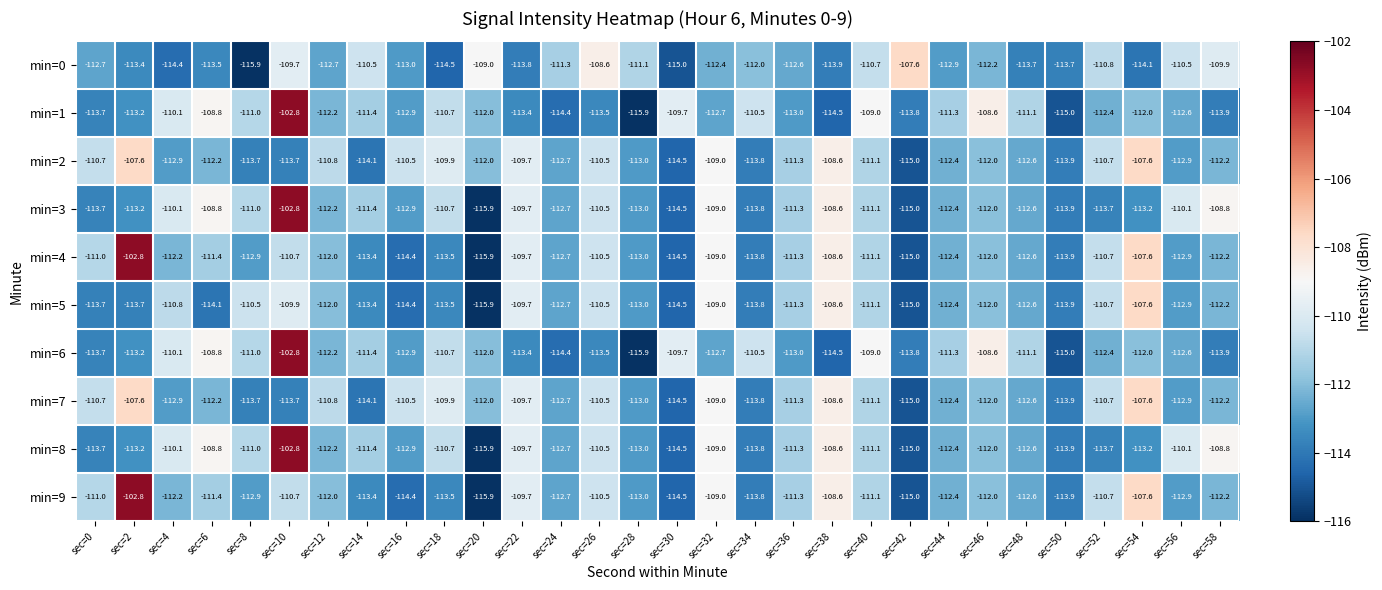

Which series changed the most between sec=0 and sec=26?

min=0